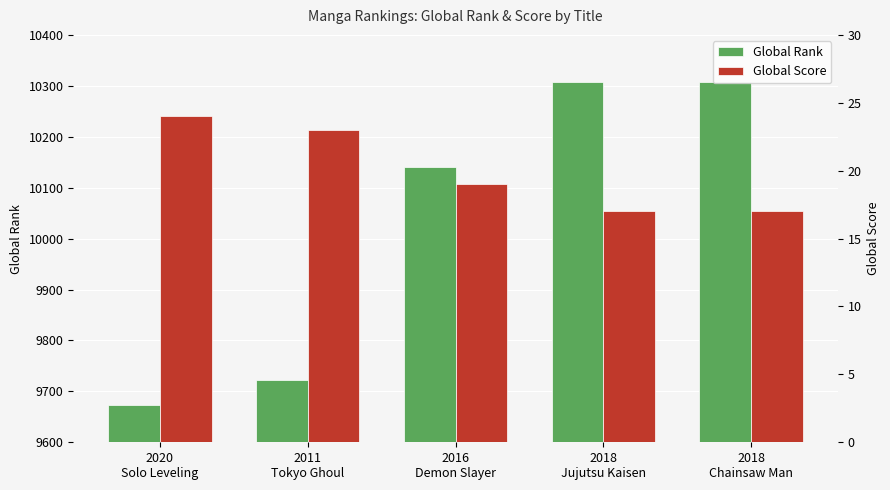

What is the smallest value displayed?

17